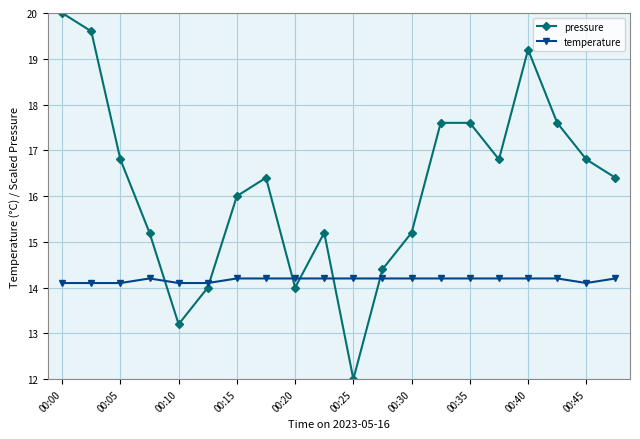

Which series has the largest total across all categories?

pressure